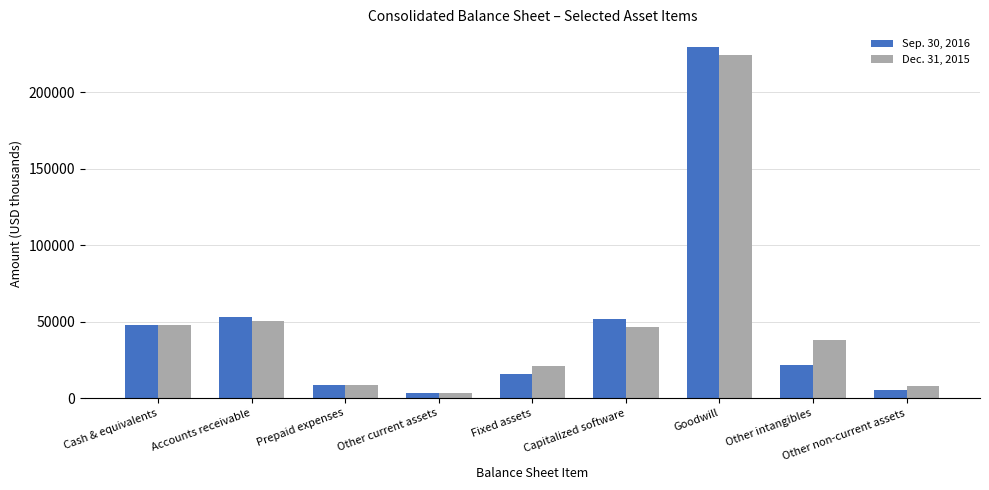

Does the chart contain stacked bars?

No